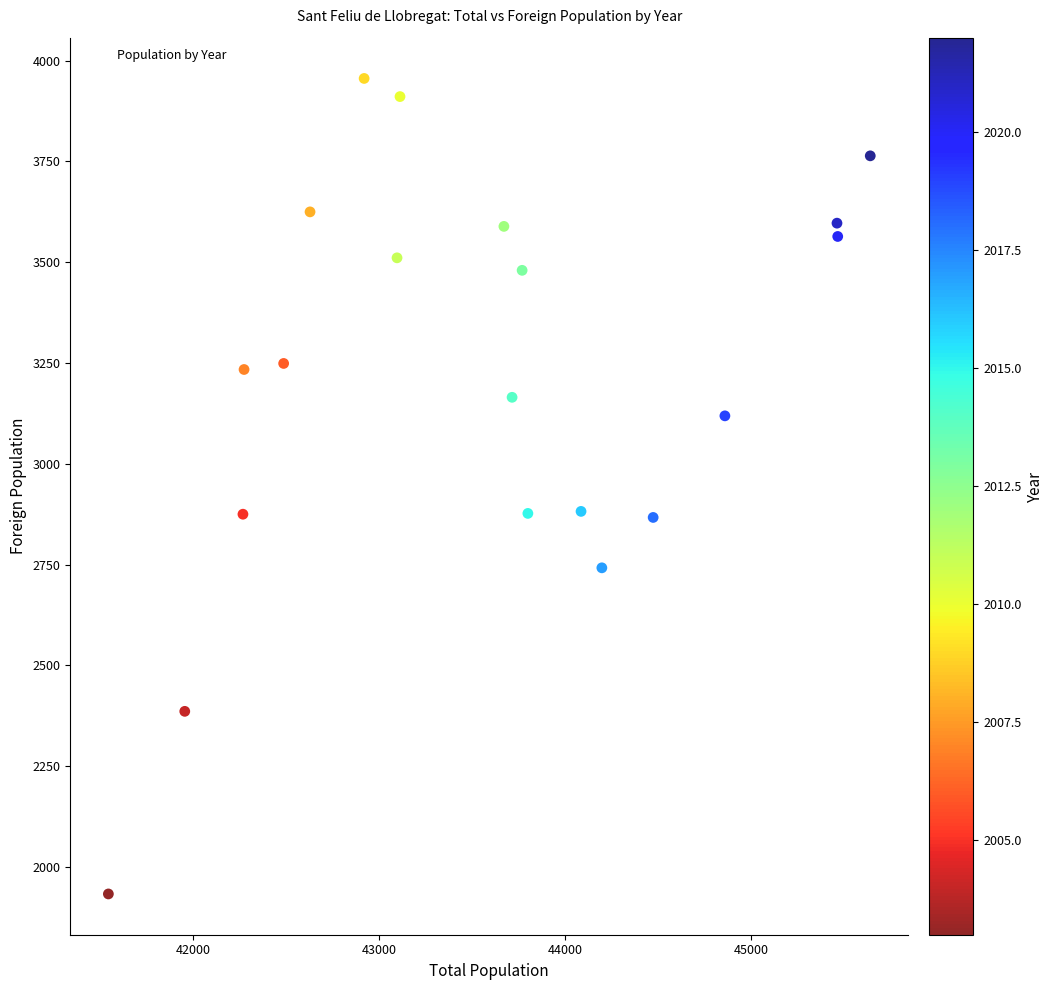

What is the range of Y values (max minus min)?

2023